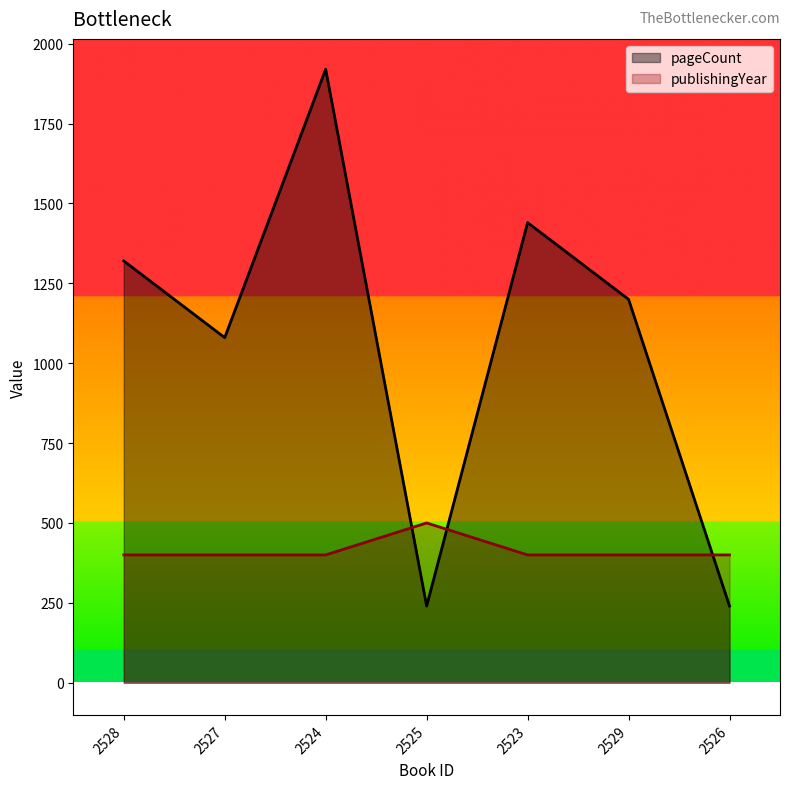

In pageCount, how many points are higher than both neighbors (excluding endpoints)?

2